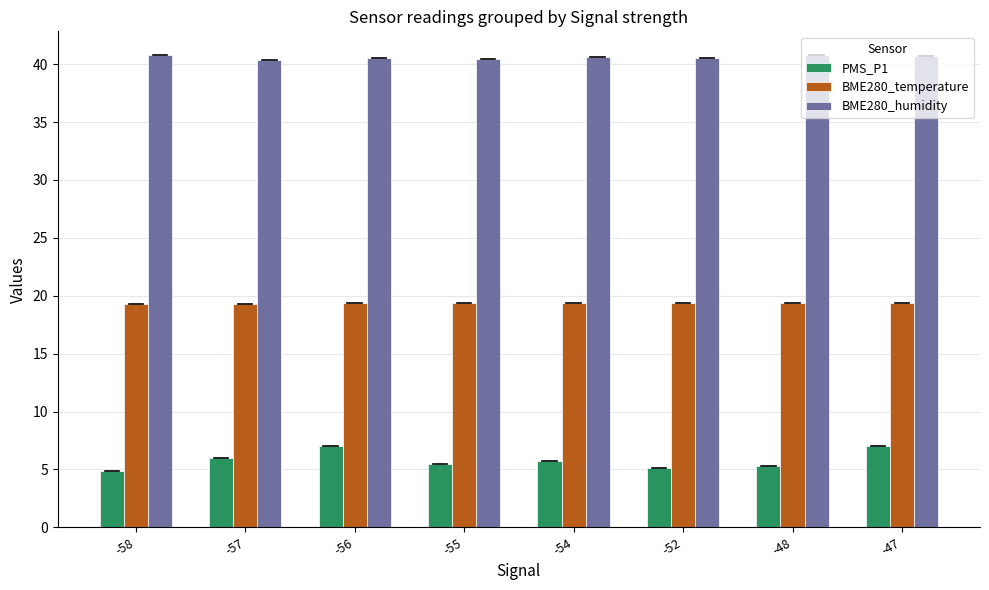

The BME280_humidity series shows 40.7 at -47. True or false?

True